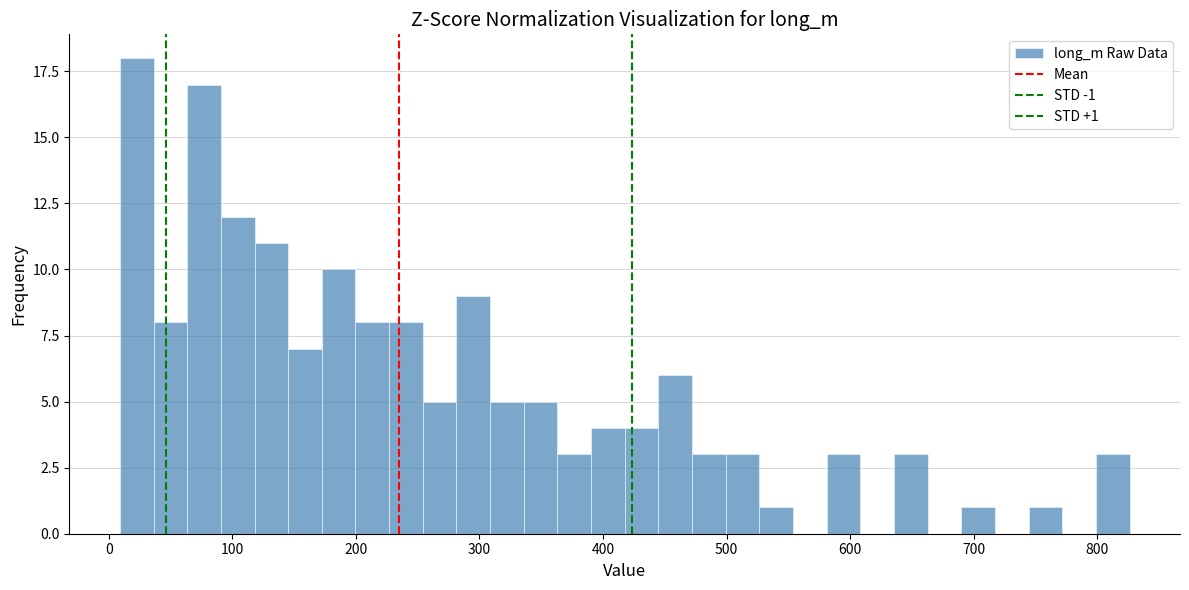

Around what value on the x-axis is the tallest bar? Give the approximate position of its centre, as read against the axis.

20